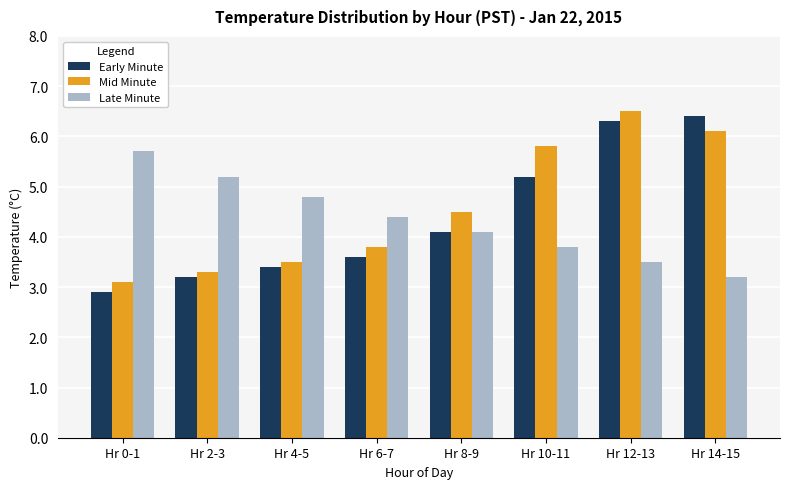

What is the greatest value displayed?

6.5